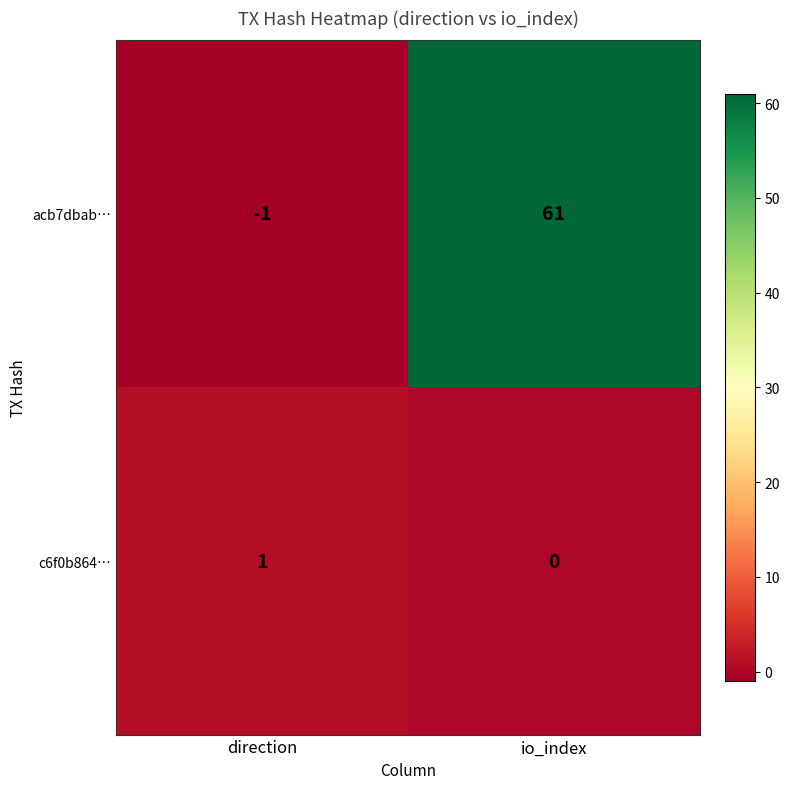

At which category is the sum across all series the highest?

io_index